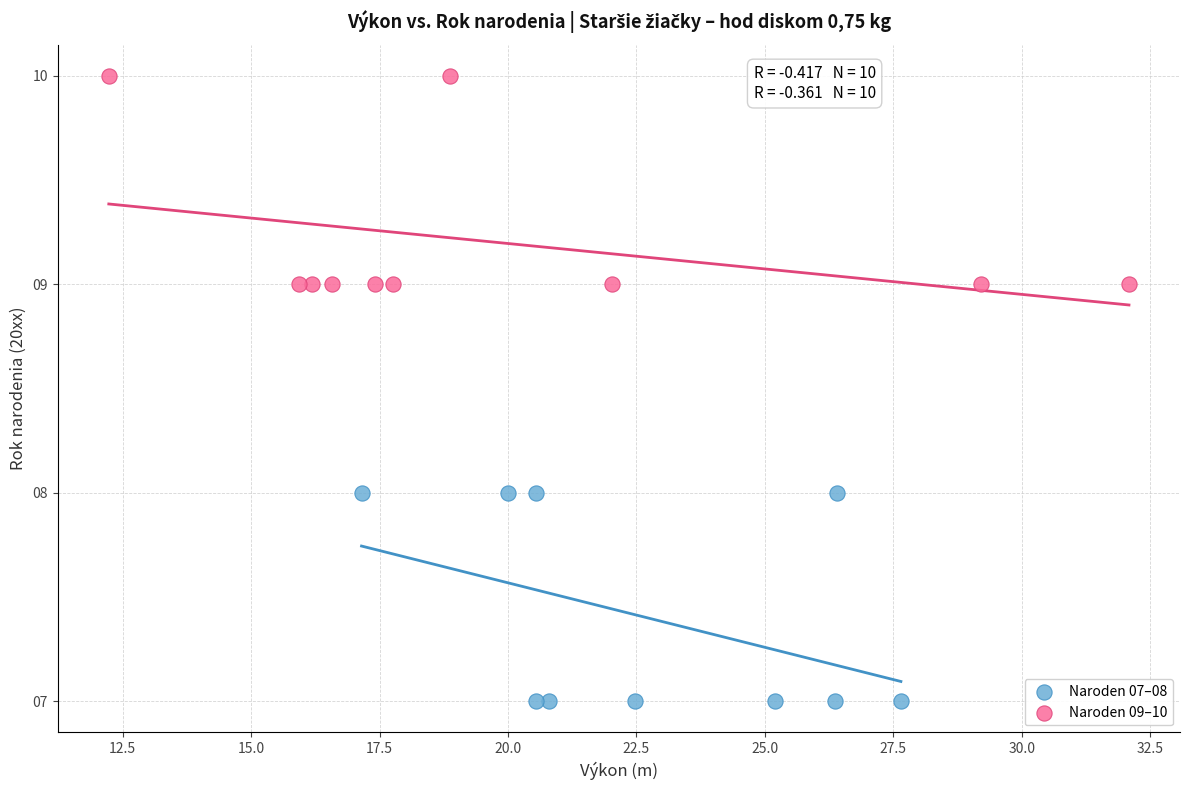

Which series reaches the minimum Y coordinate?

Naroden 07–08